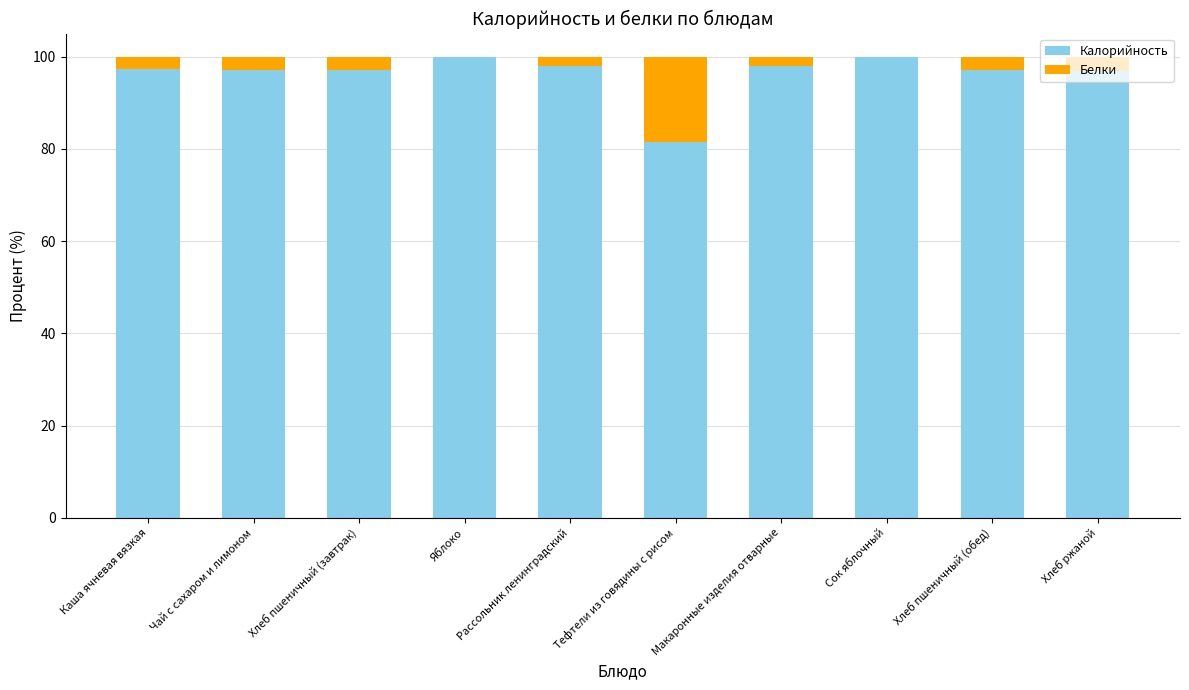

What is the approximate value of Калорийность at Рассольник ленинградский?

97.9